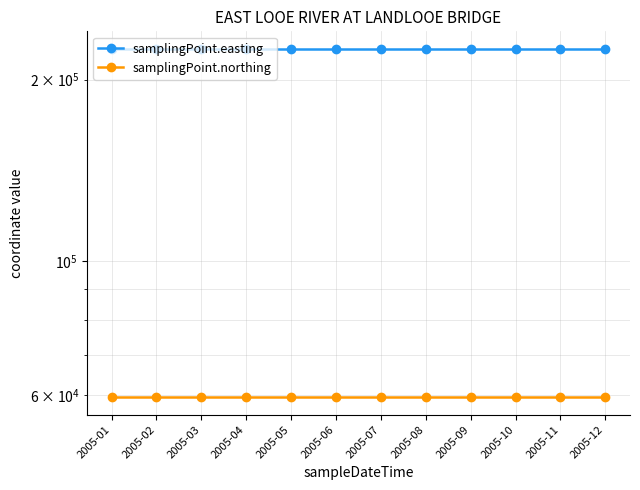

The value of samplingPoint.easting at 2005-03 is 105432. True or false?

False